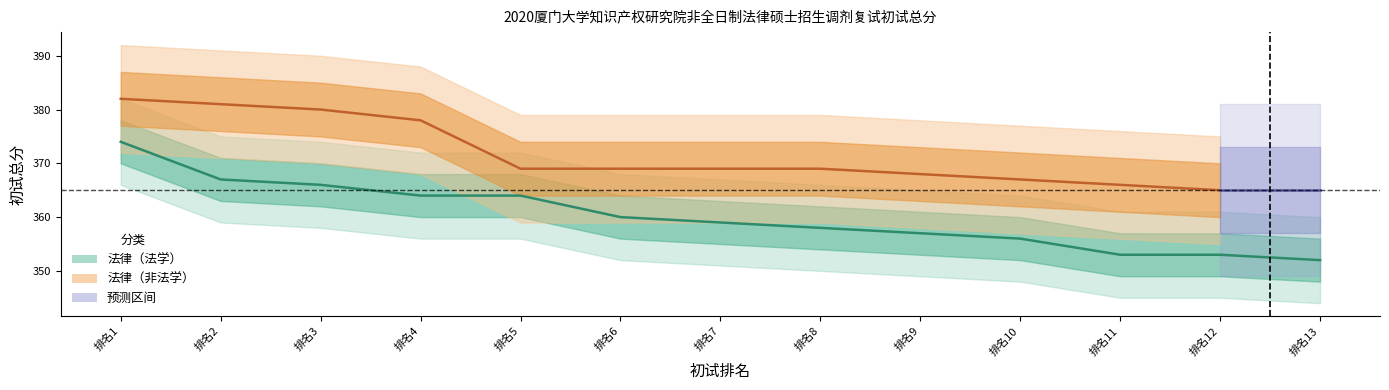

What is the difference between the maximum and minimum values?

22